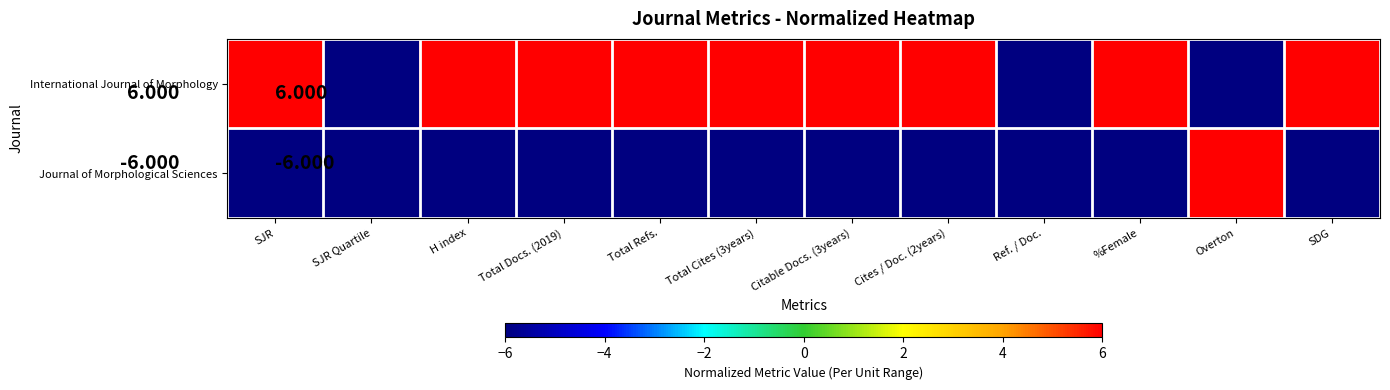

What is the difference between the highest and lowest values at H index?

12